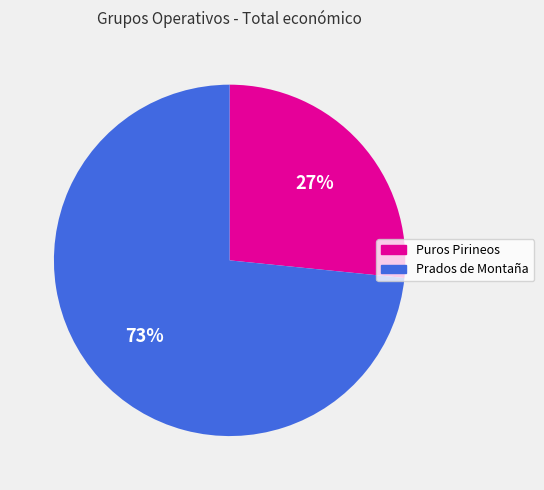

Which category has the biggest portion of the pie?

Prados de Montaña